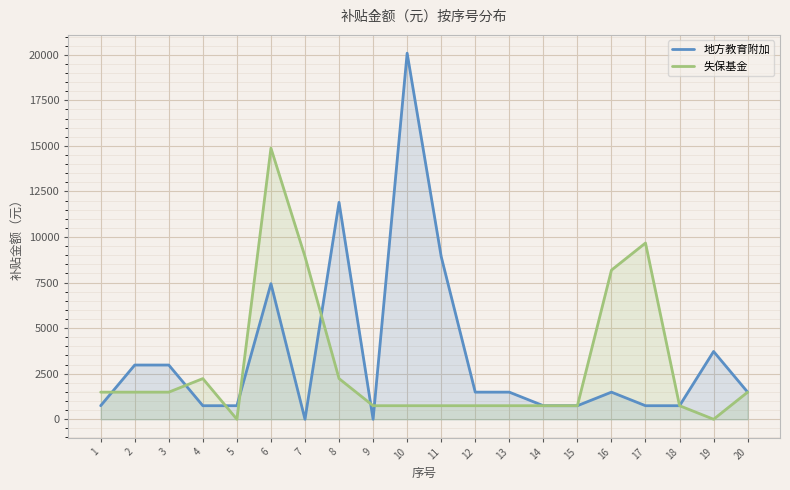

Where do 地方教育附加 and 失保基金 first cross each other?

1 and 2